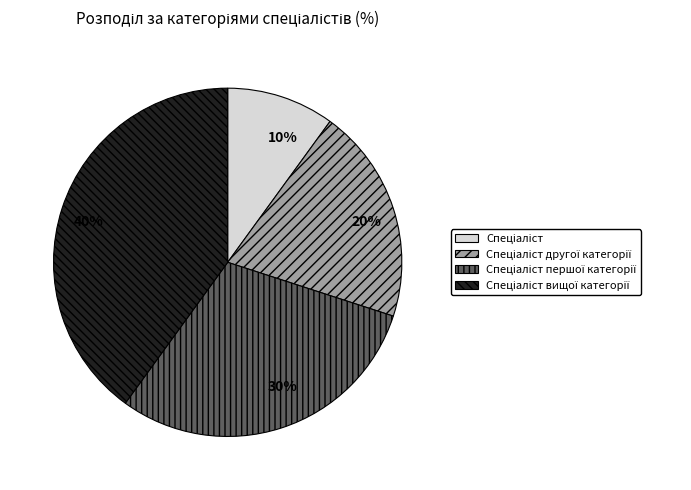

How many segments does this pie chart have?

4